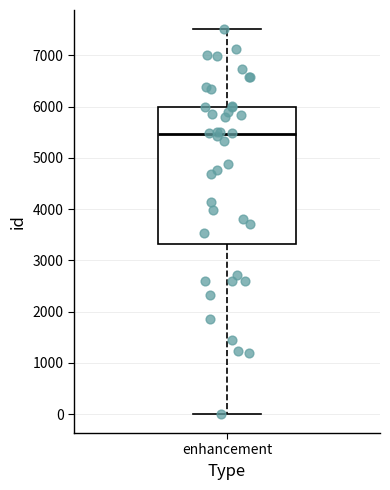

Read this box plot against the y-axis: the position of the median line, the range covered by the box, and the ends of both whiskers. The values are not printed on the chart, so give them approximately, as read against the axis.

median 5500, box 3300 to 6000, whiskers 0 to 7500